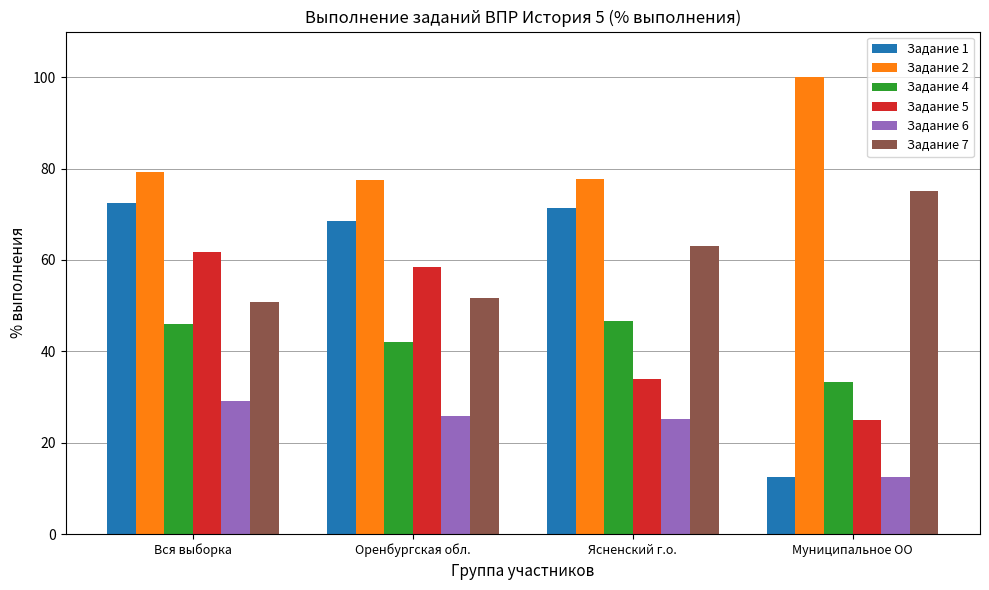

True or false: Задание 5 has a value of 16.7 at Ясненский г.о..

False